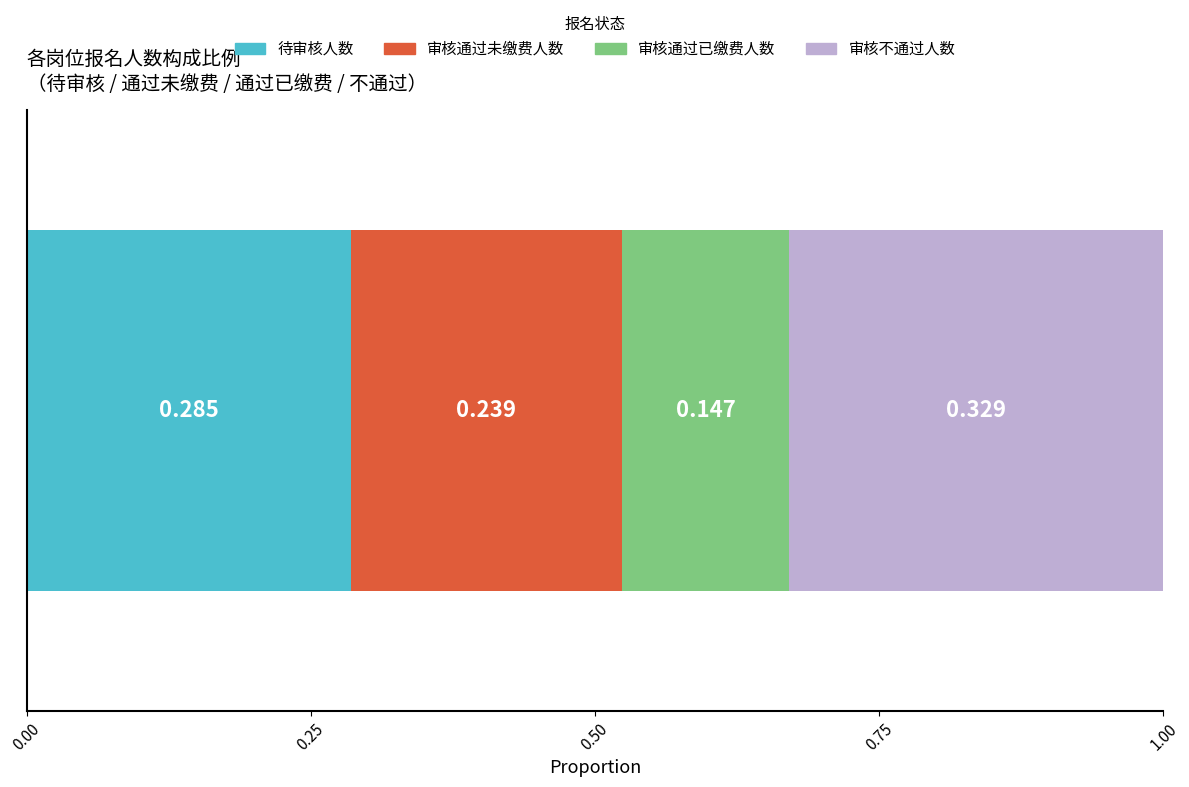

List the series in order of their overall mean, lowest first.

审核通过已缴费人数, 审核通过未缴费人数, 待审核人数, 审核不通过人数